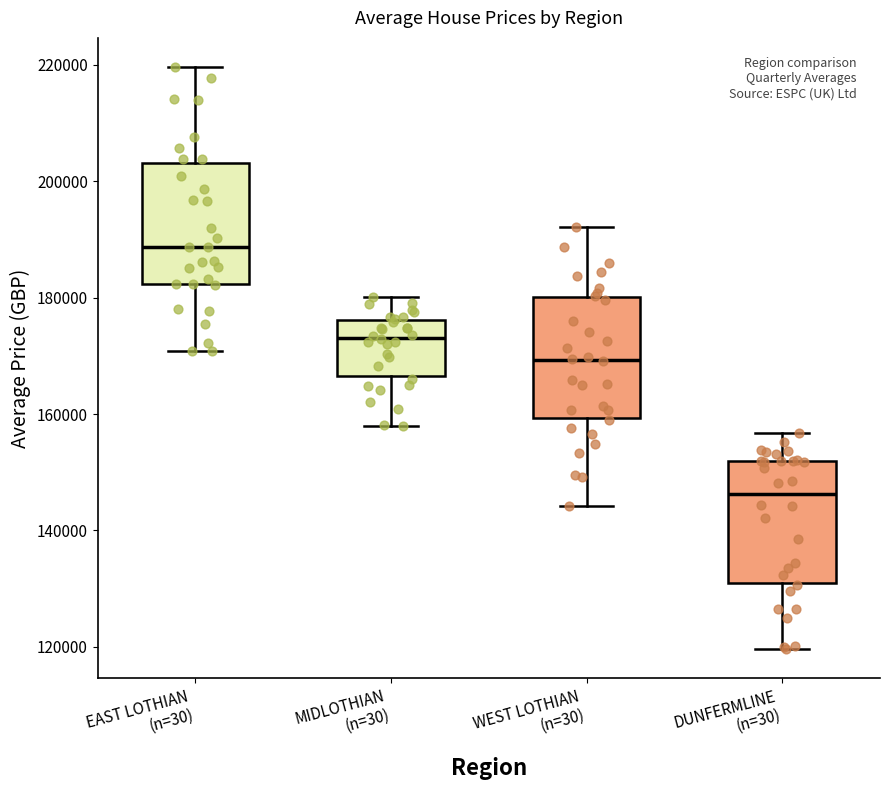

Which box has the highest median line?

EAST LOTHIAN (n=30)